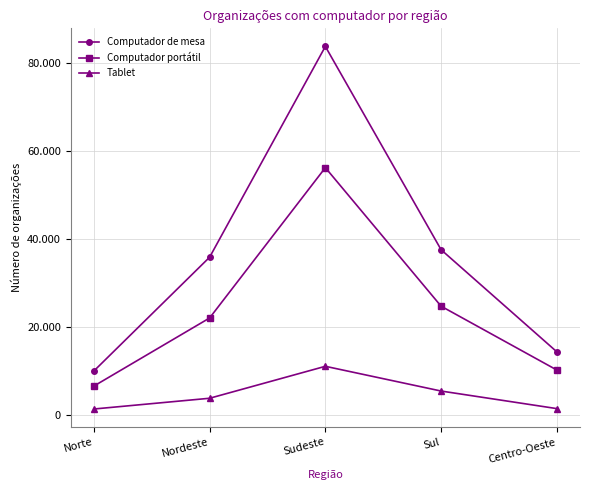

The Computador de mesa series shows 7003 at Centro-Oeste. True or false?

False